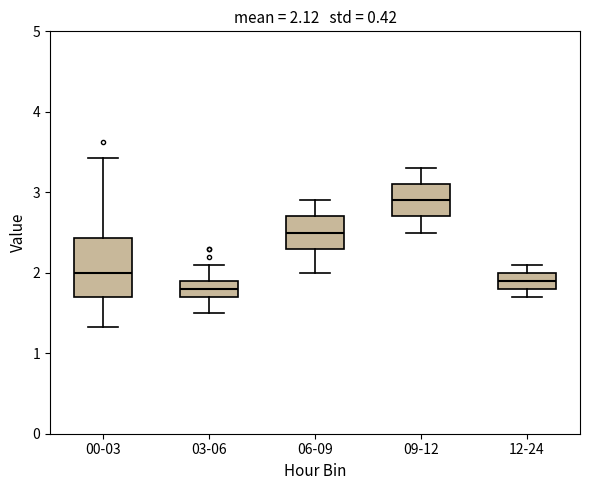

Comparing the boxes themselves (not the whiskers), which one is the tallest?

00-03